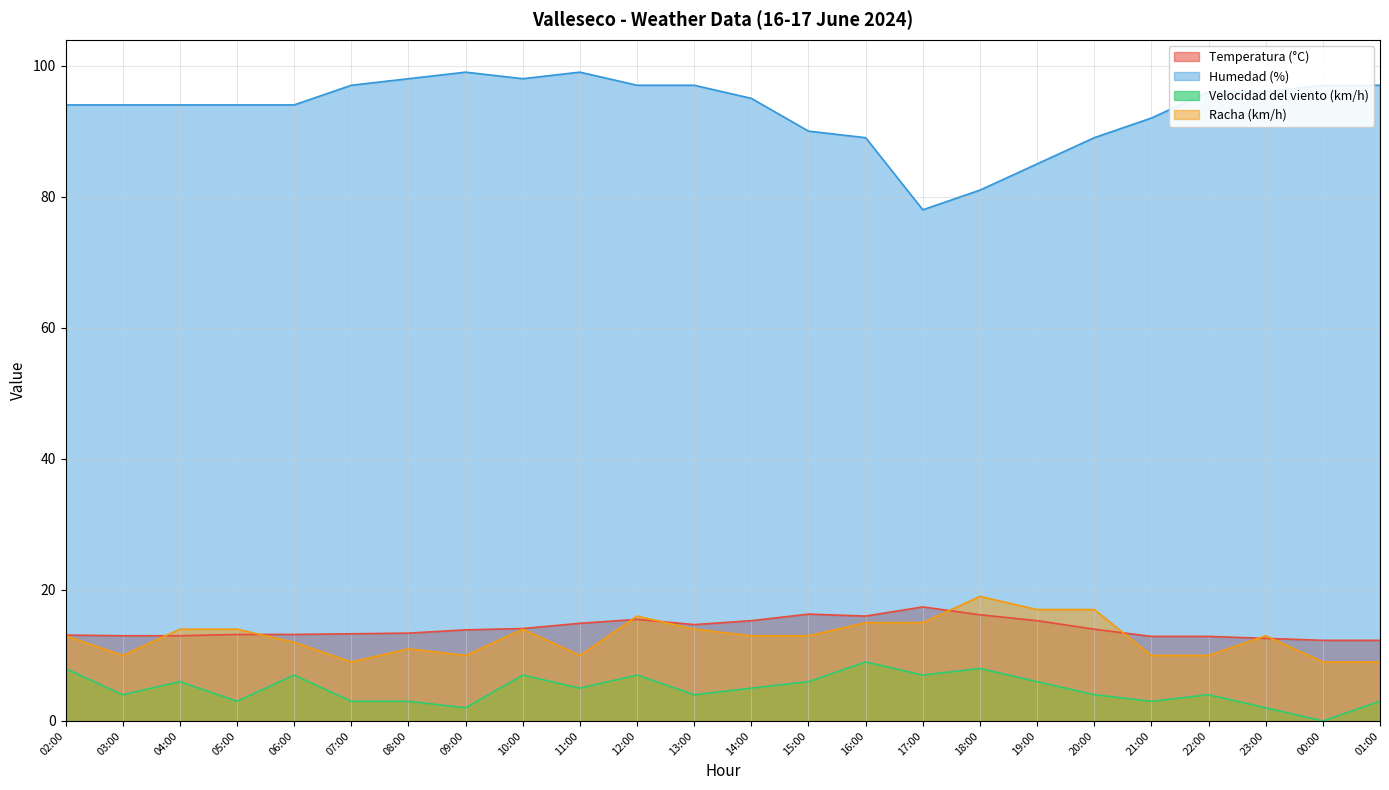

What is the maximum value for Humedad (%)?

99.0